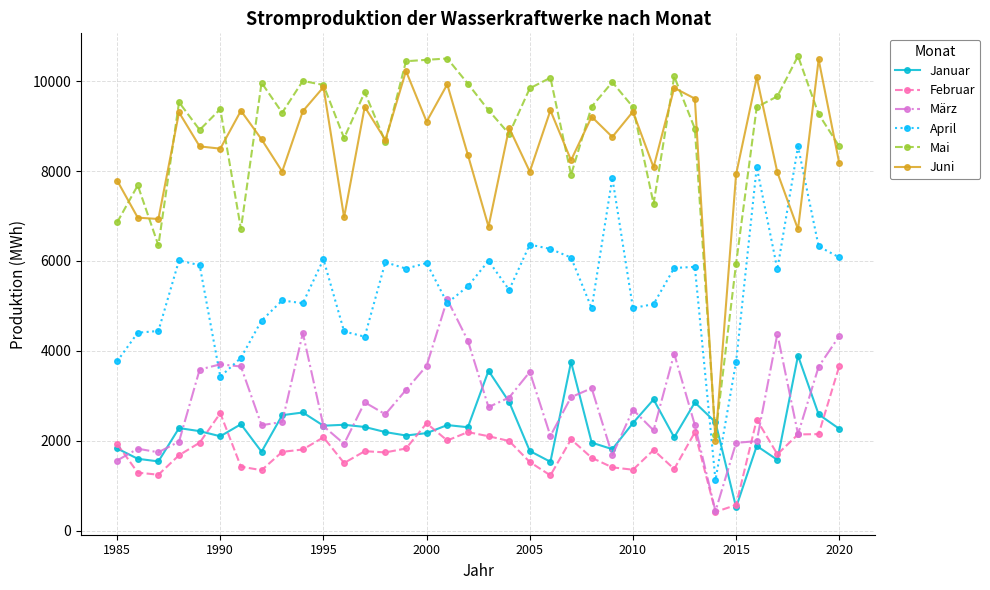

True or false: Juni and Februar intersect in this chart.

False